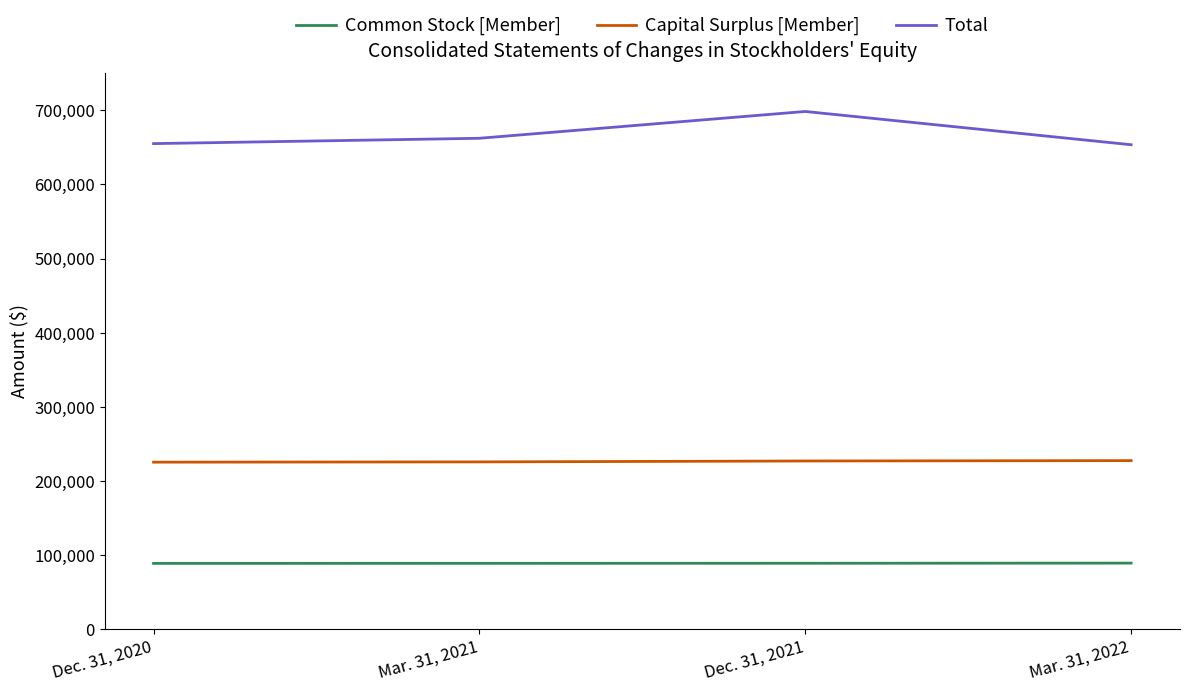

What is the average value of the Total series?

667127